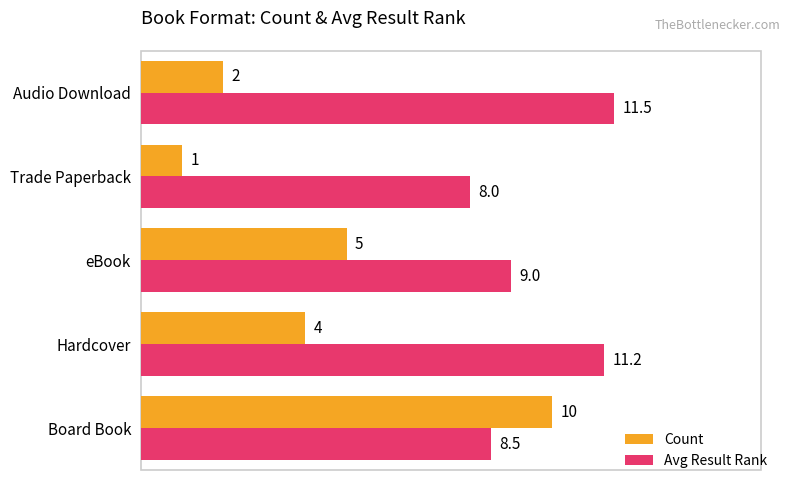

At which label is Count closest to 5?

eBook